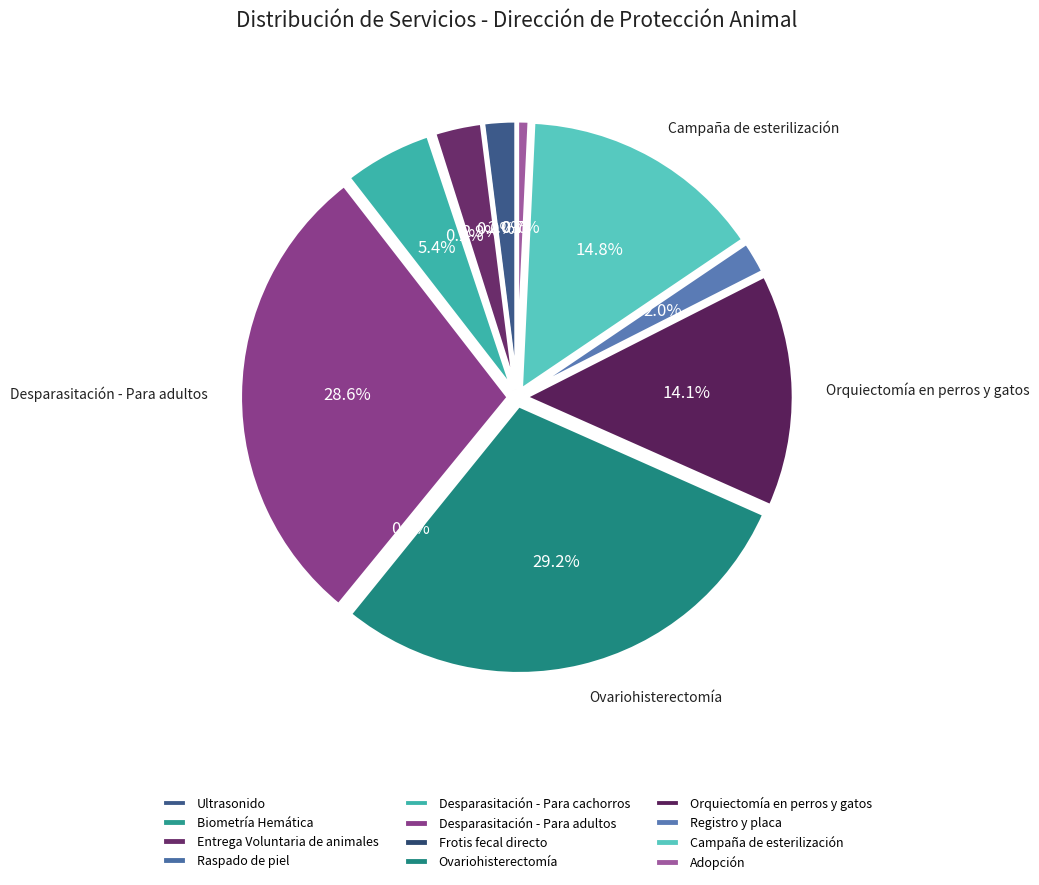

To the nearest percent, what percentage of the pie is Entrega Voluntaria de animales?

3%